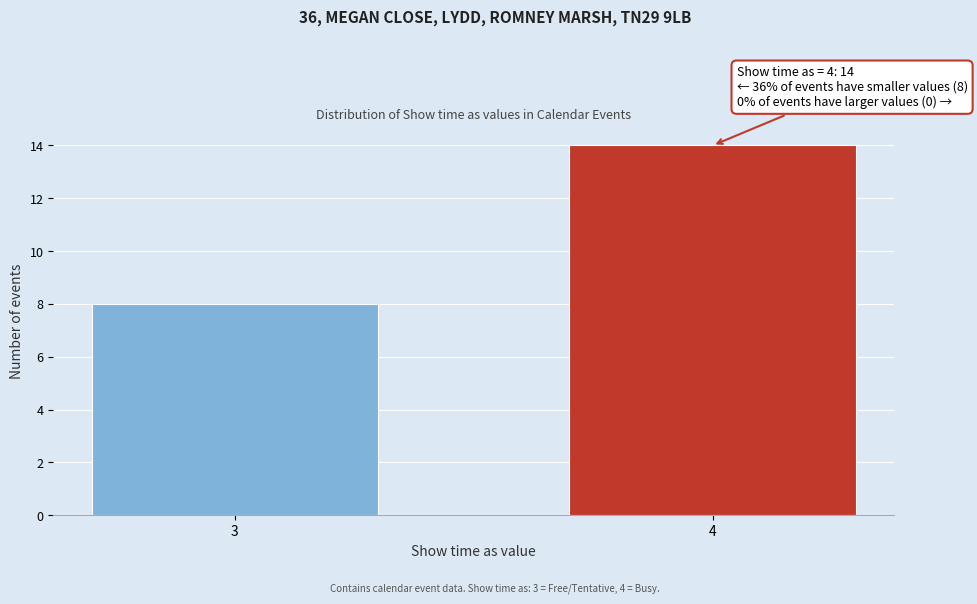

Reading right to left, extract all data points from this chart.

4=14	3=8